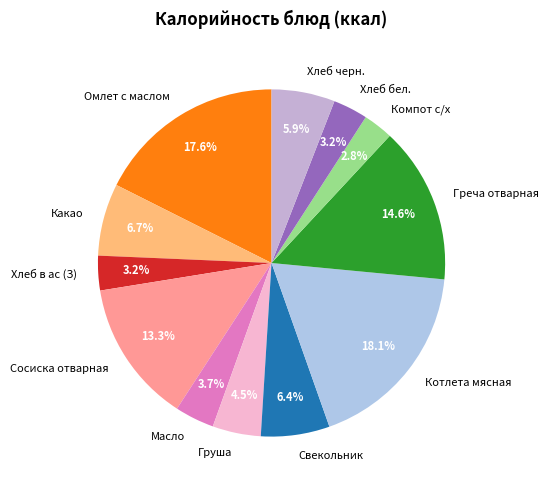

Which has a higher value, Свекольник or Сосиска отварная?

Сосиска отварная